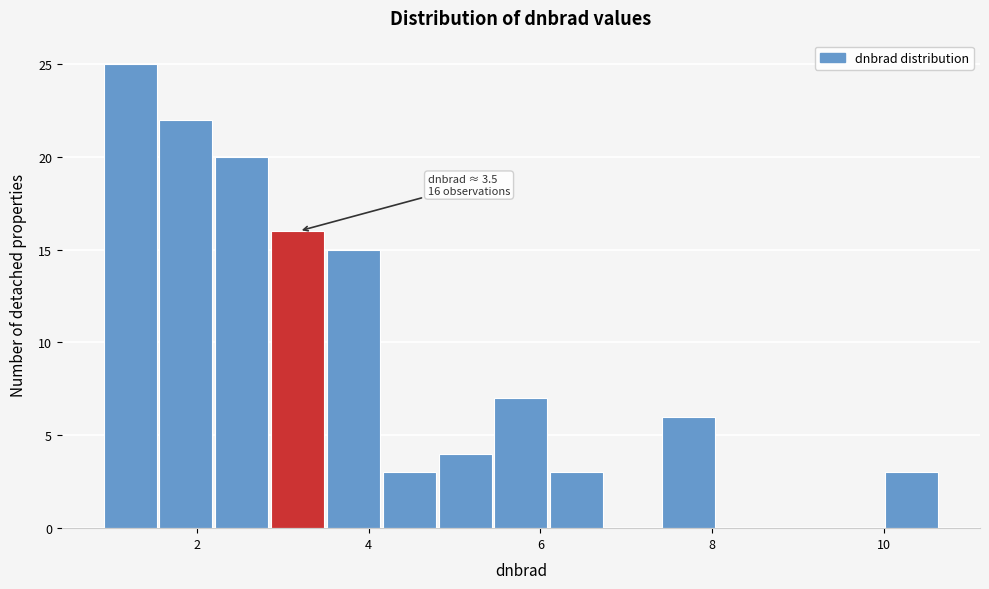

Read against the x-axis, roughly where is the centre of the tallest bar?

1.2